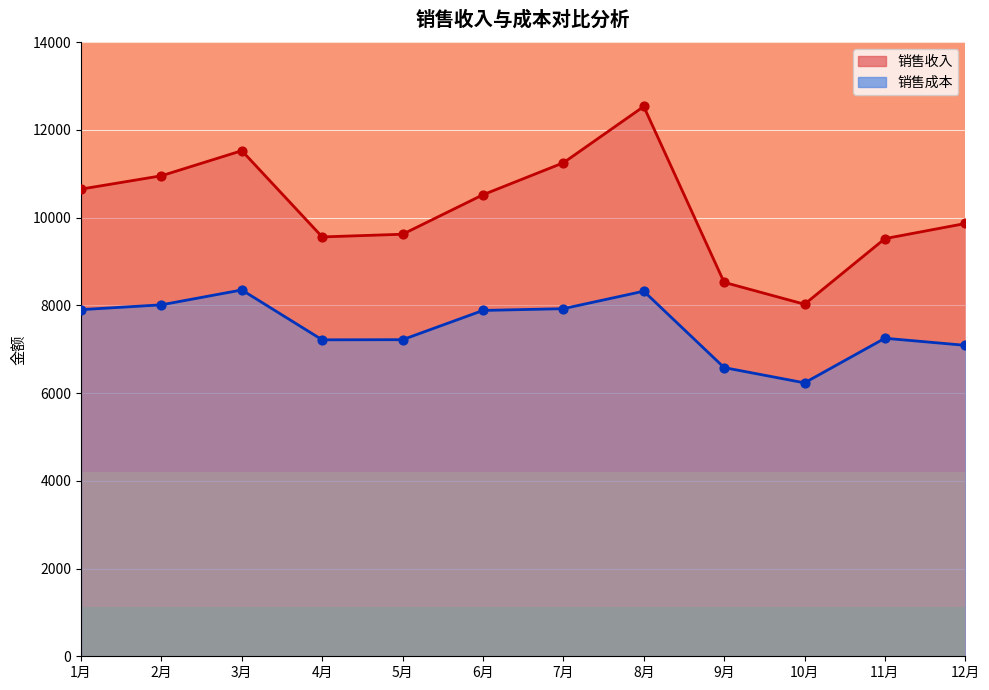

Which series has the widest spread of Y values?

销售收入